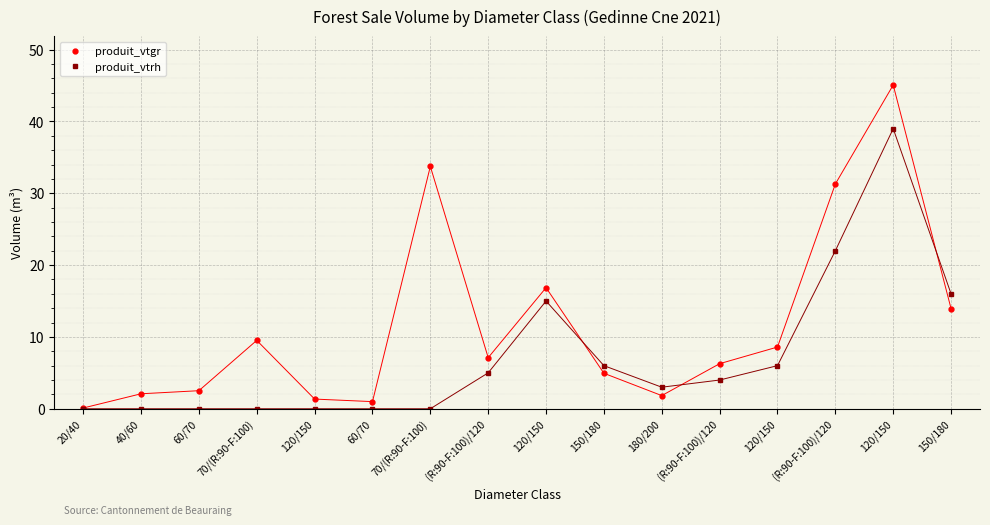

How many lines are shown in the chart?

2